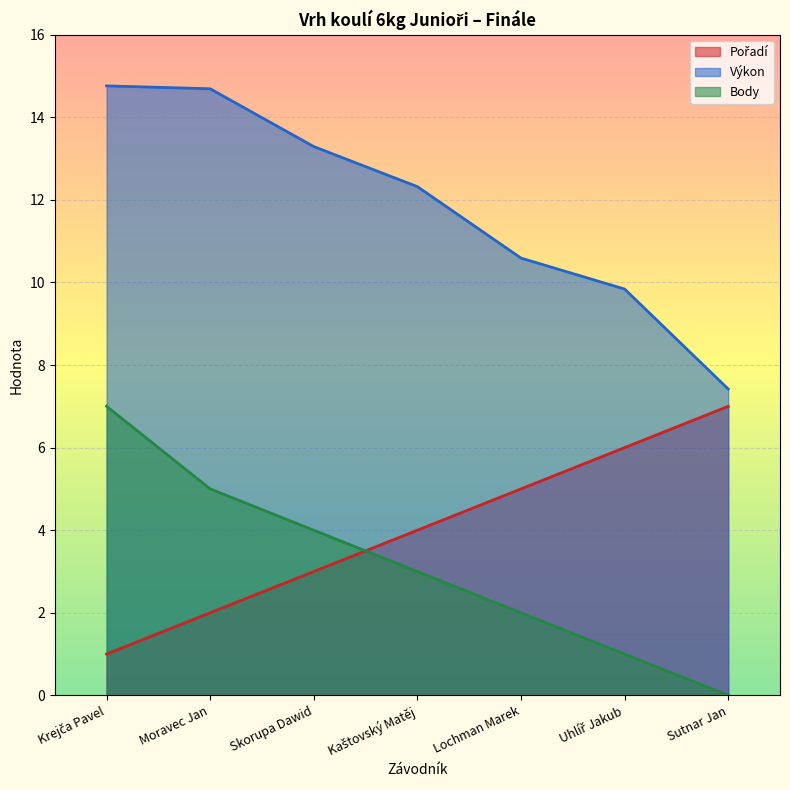

What is the difference between the maximum and second lowest values in the Výkon series?

4.9